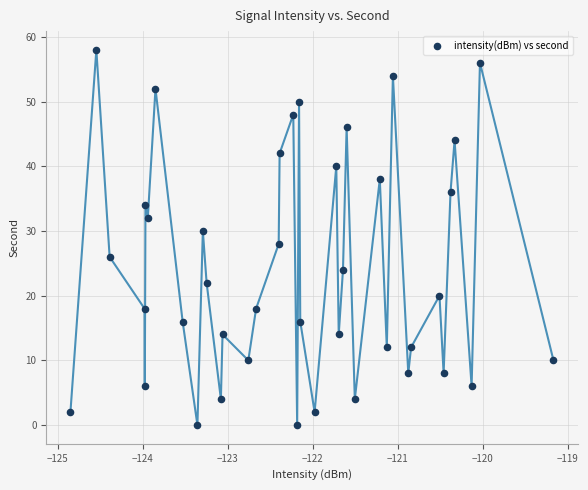

What is the range of Y values (max minus min)?

58